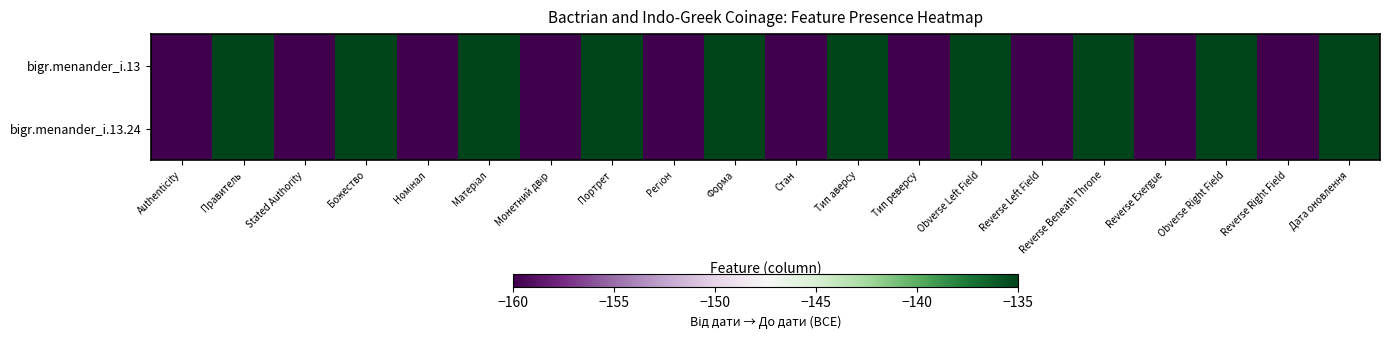

Reading left to right, list all the values displayed in this chart.

bigr.menander_i.13: Authenticity=-160	Правитель=-135	Stated Authority=-160	Божество=-135	Номінал=-160	Матеріал=-135	Монетний двір=-160	Портрет=-135	Регіон=-160	Форма=-135	Стан=-160	Тип аверсу=-135	Тип реверсу=-160	Obverse Left Field=-135	Reverse Left Field=-160	Reverse Beneath Throne=-135	Reverse Exergue=-160	Obverse Right Field=-135	Reverse Right Field=-160	Дата оновлення=-135
bigr.menander_i.13.24: Authenticity=-160	Правитель=-135	Stated Authority=-160	Божество=-135	Номінал=-160	Матеріал=-135	Монетний двір=-160	Портрет=-135	Регіон=-160	Форма=-135	Стан=-160	Тип аверсу=-135	Тип реверсу=-160	Obverse Left Field=-135	Reverse Left Field=-160	Reverse Beneath Throne=-135	Reverse Exergue=-160	Obverse Right Field=-135	Reverse Right Field=-160	Дата оновлення=-135